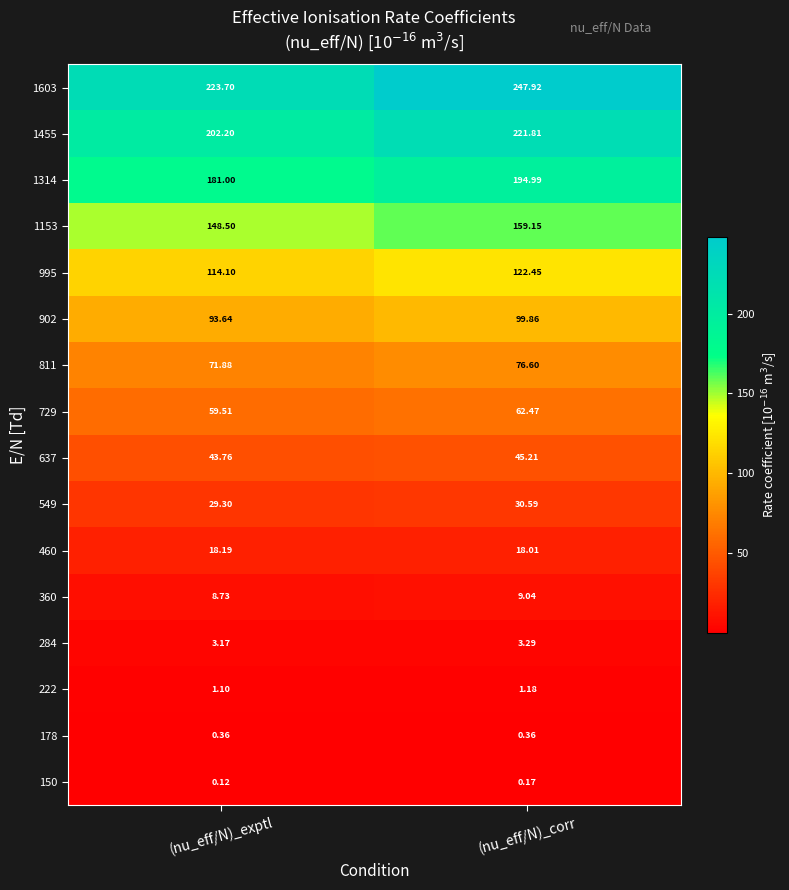

Which series has the largest range (max minus min)?

1603